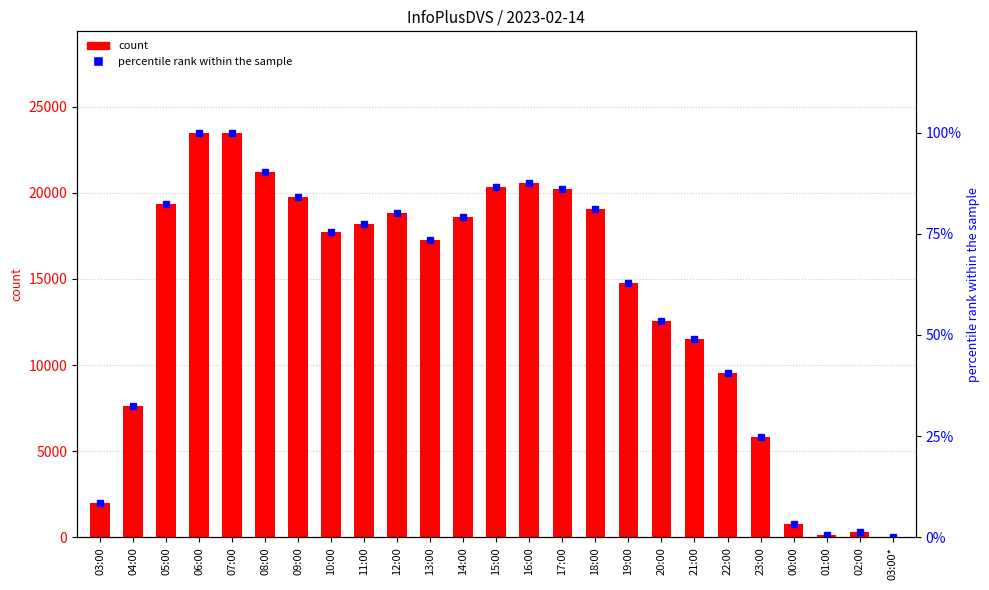

What is the approximate value of col_3 at 04:00?

7652.0